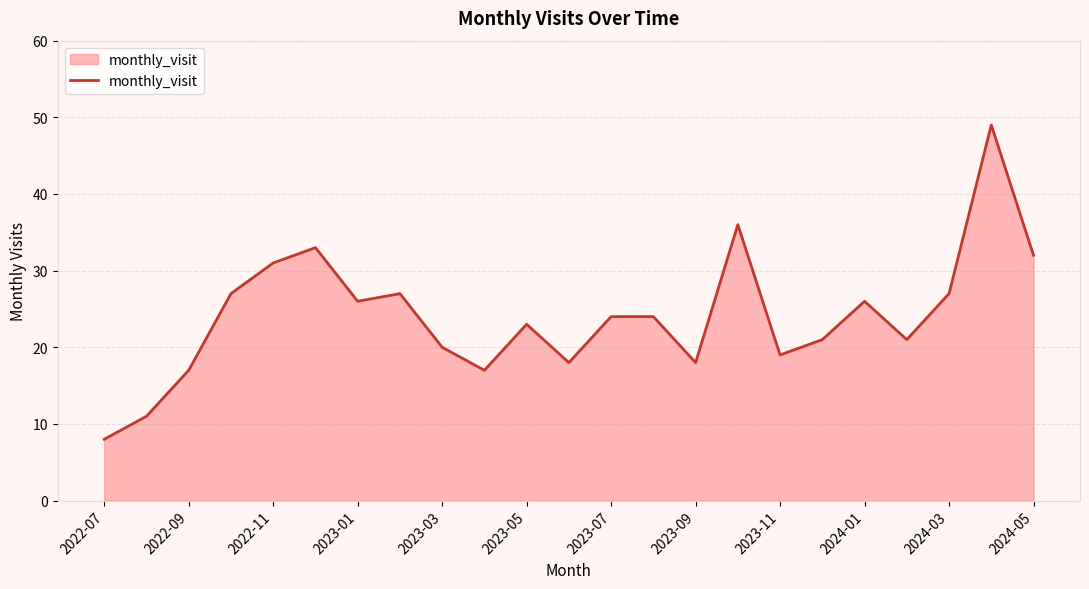

How many lines are shown in the chart?

1